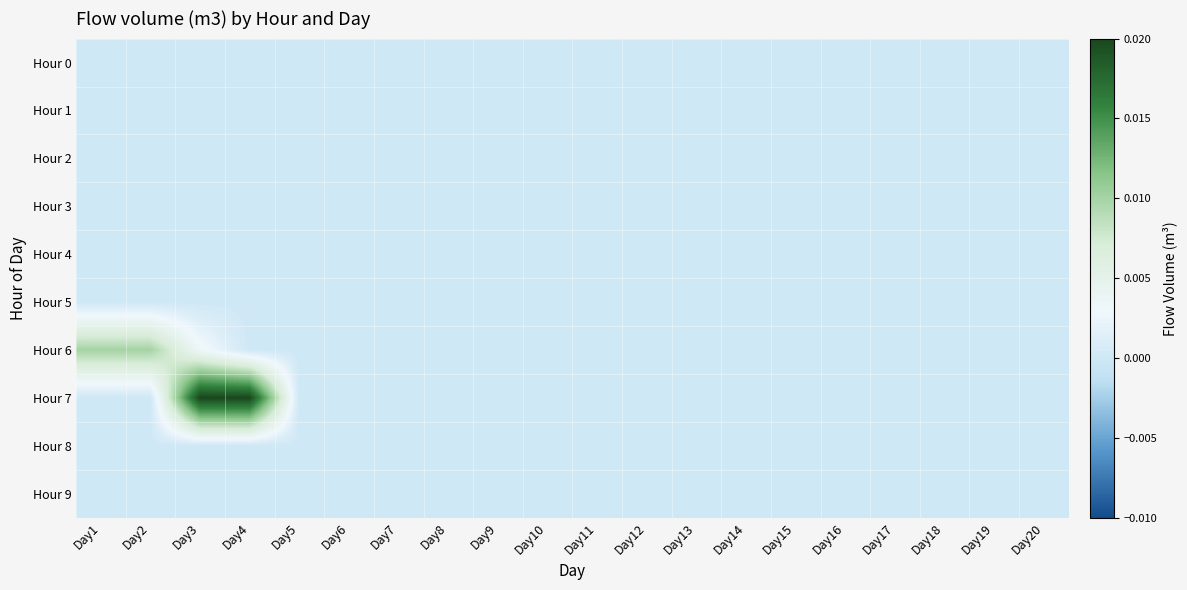

Rank the series at Day18 from lowest to highest value.

Hour 0, Hour 1, Hour 2, Hour 3, Hour 4, Hour 5, Hour 6, Hour 7, Hour 8, Hour 9